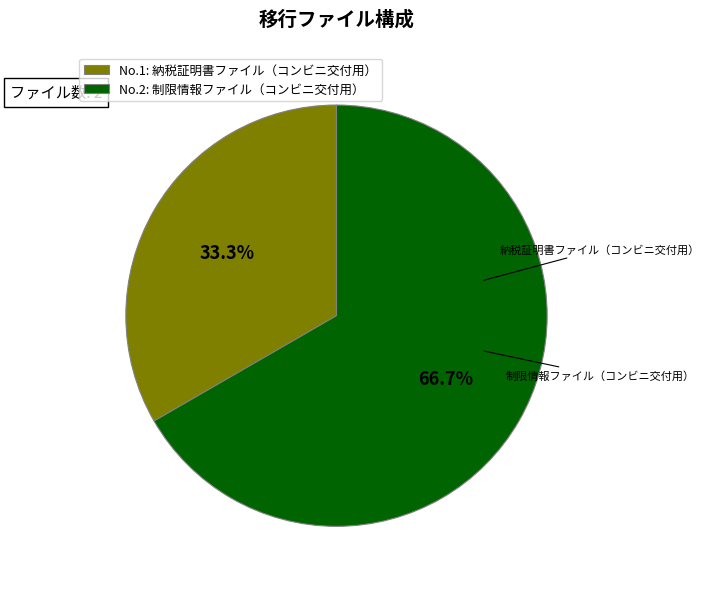

Rank the categories by value from lowest to highest.

No.1: 納税証明書ファイル（コンビニ交付用）, No.2: 制限情報ファイル（コンビニ交付用）